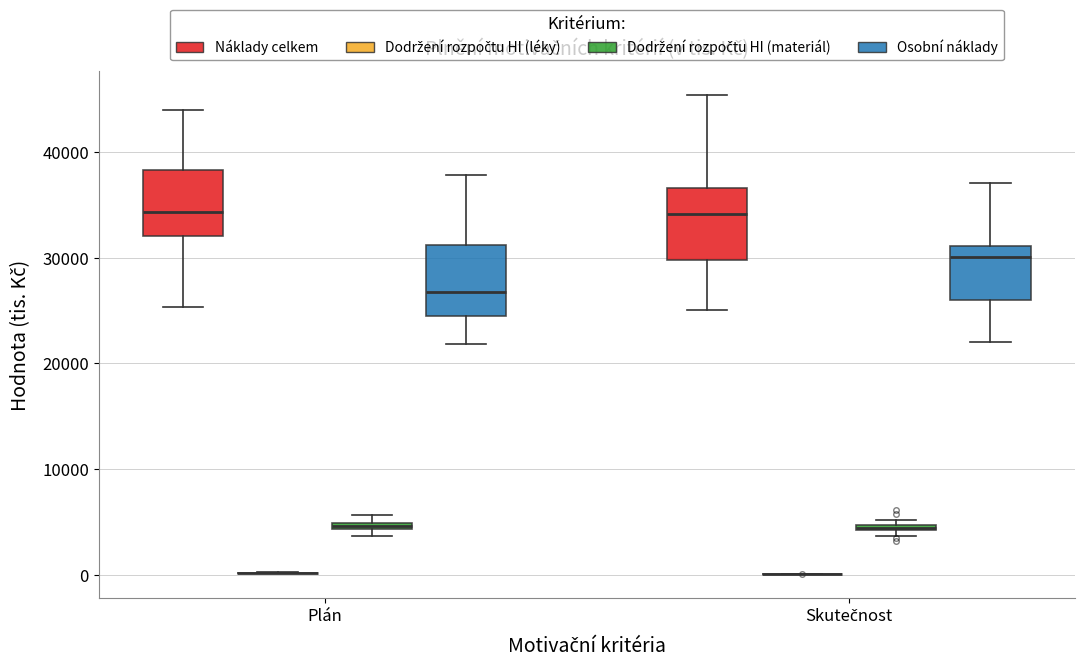

Where does the median line of the box for Skutečnost (Náklady celkem) sit on the y-axis? The values are not printed on the chart, so give them approximately, as read against the axis.

34000